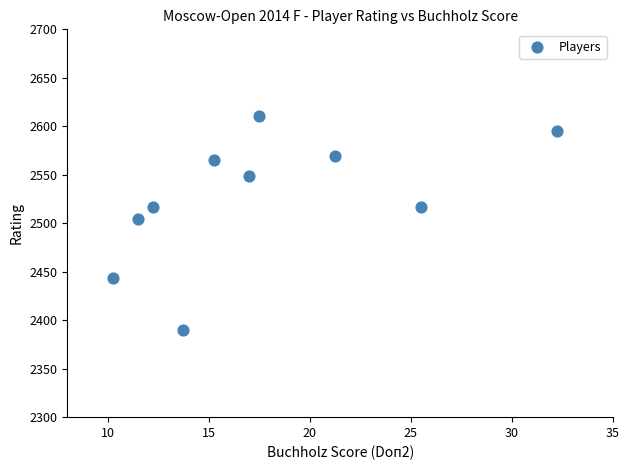

What is the range of Y values (max minus min)?

221